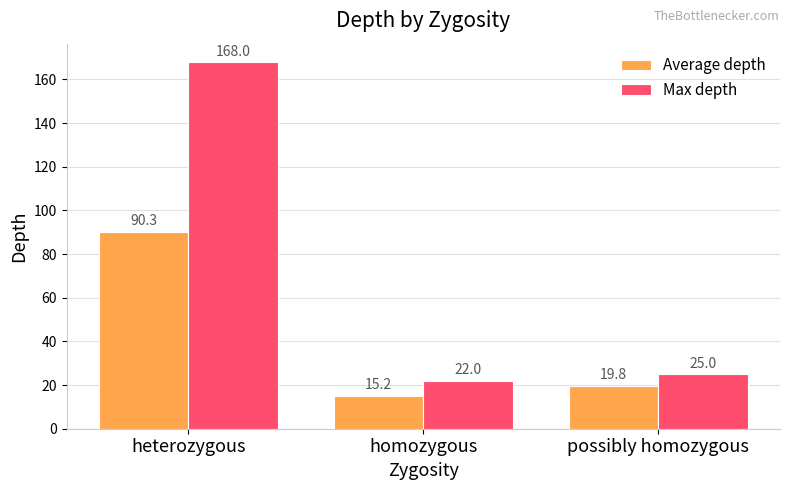

Which series has the largest total across all categories?

Max depth